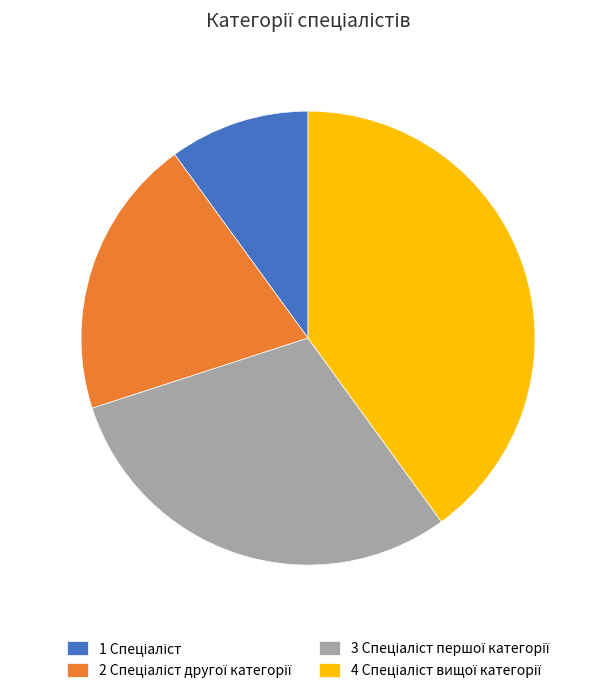

Does any single category account for the majority?

No